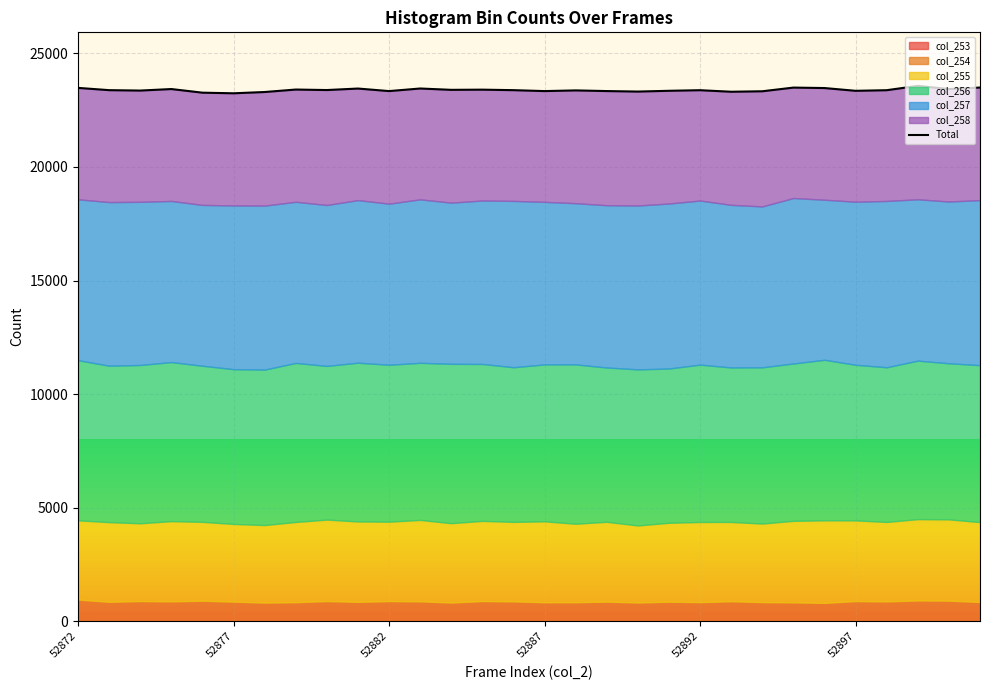

What is the greatest value displayed?

23572